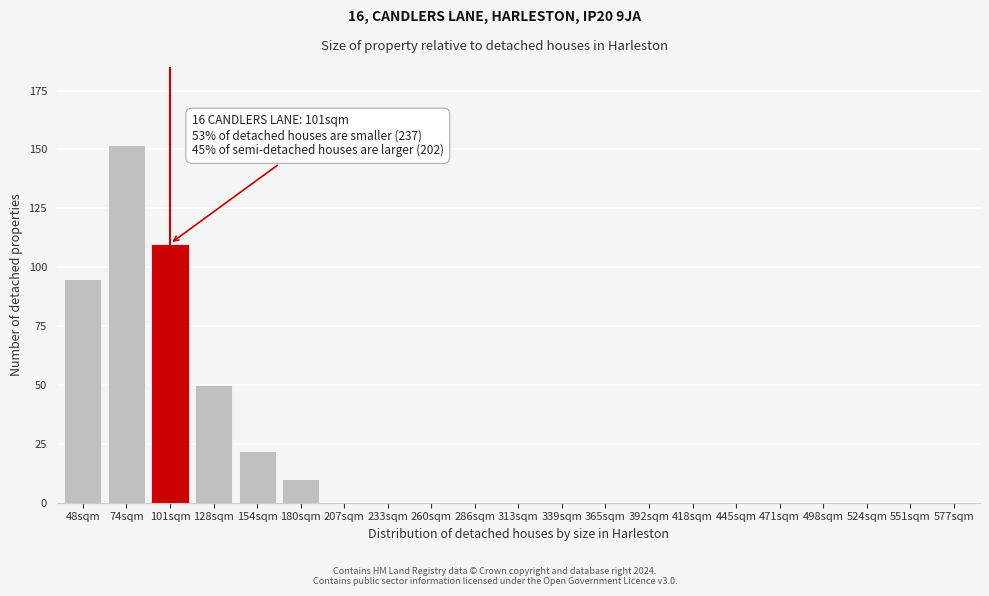

Reading left to right, list all the values displayed in this chart.

48sqm=95	74sqm=152	101sqm=110	128sqm=50	154sqm=22	180sqm=10	207sqm=0	233sqm=0	260sqm=0	286sqm=0	313sqm=0	339sqm=0	365sqm=0	392sqm=0	418sqm=0	445sqm=0	471sqm=0	498sqm=0	524sqm=0	551sqm=0	577sqm=0